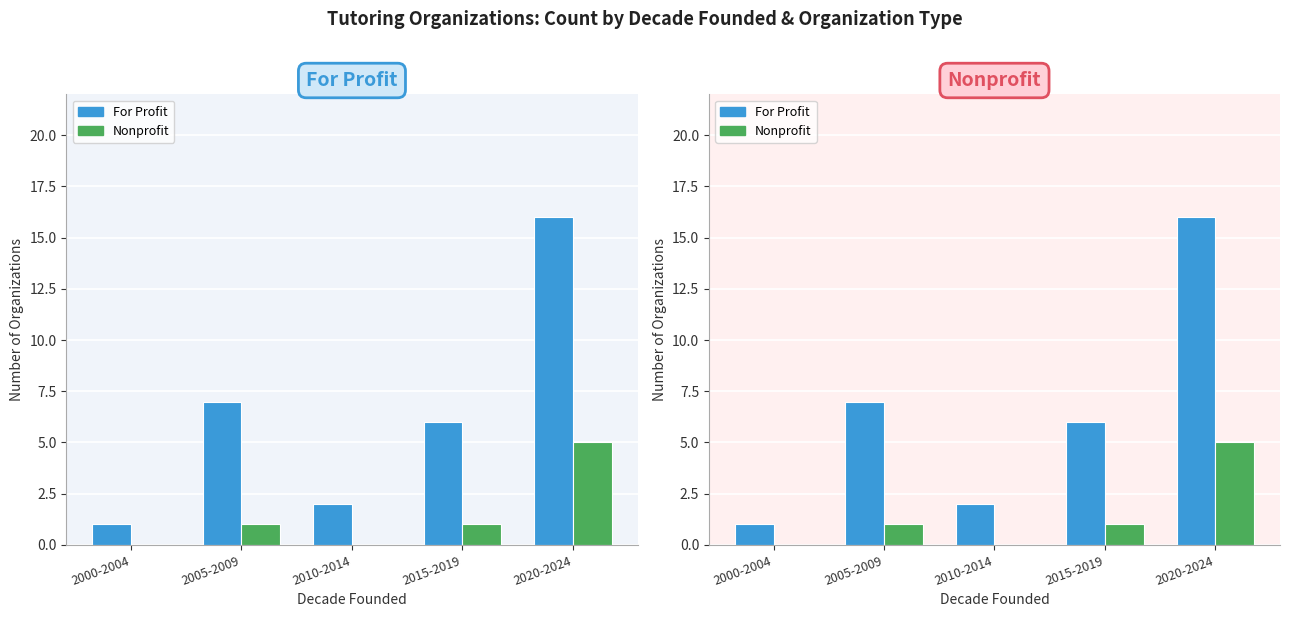

What is the difference between the highest and lowest values at 2005-2009?

6